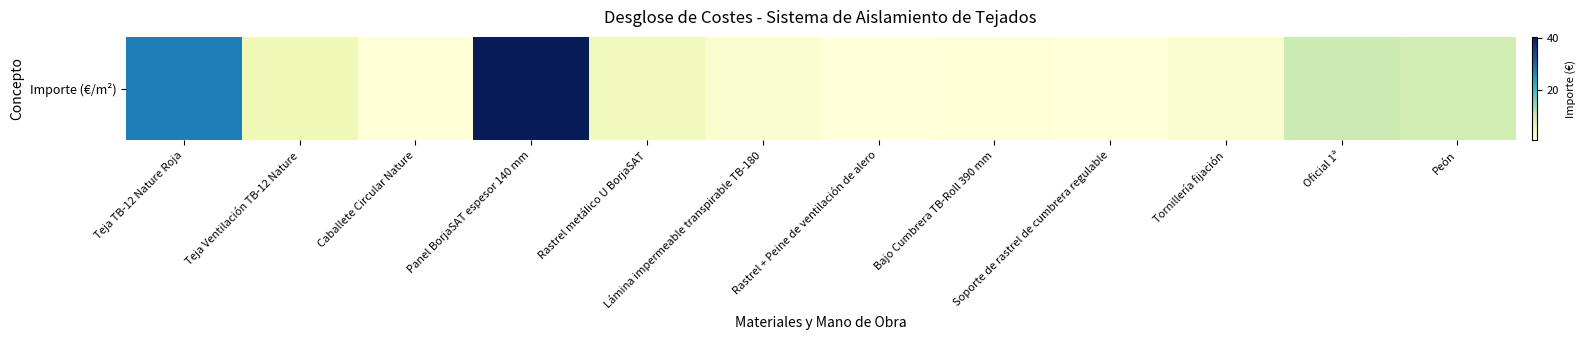

Rank the categories by value from highest to lowest.

Panel BorjaSAT espesor 140 mm, Teja TB-12 Nature Roja, Oficial 1ª, Peón, Teja Ventilación TB-12 Nature, Rastrel metálico U BorjaSAT, Lámina impermeable transpirable TB-180, Tornillería fijación, Caballete Circular Nature, Bajo Cumbrera TB-Roll 390 mm, Soporte de rastrel de cumbrera regulable, Rastrel + Peine de ventilación de alero